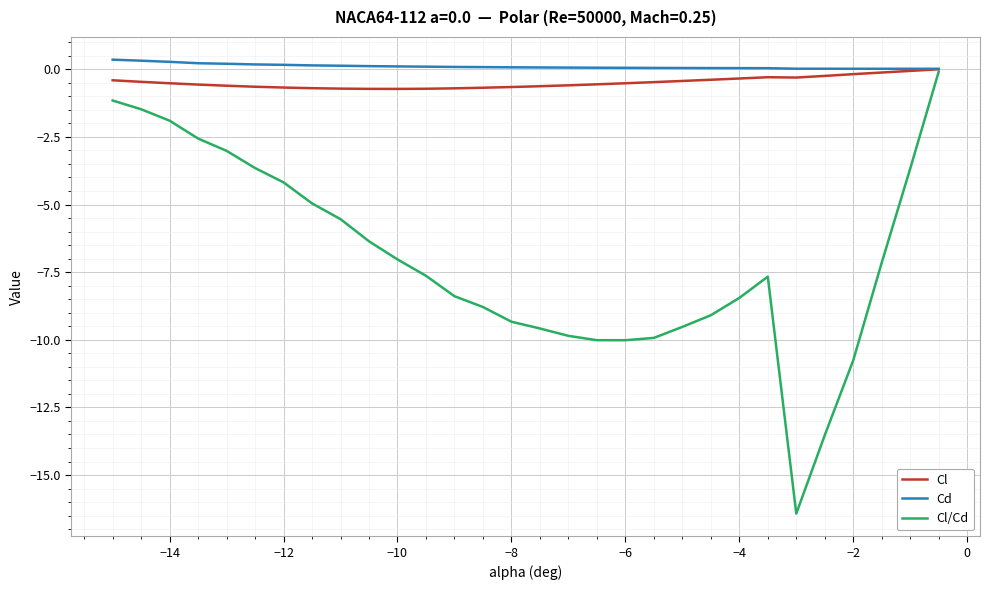

Which series has the largest range (max minus min)?

Cl/Cd